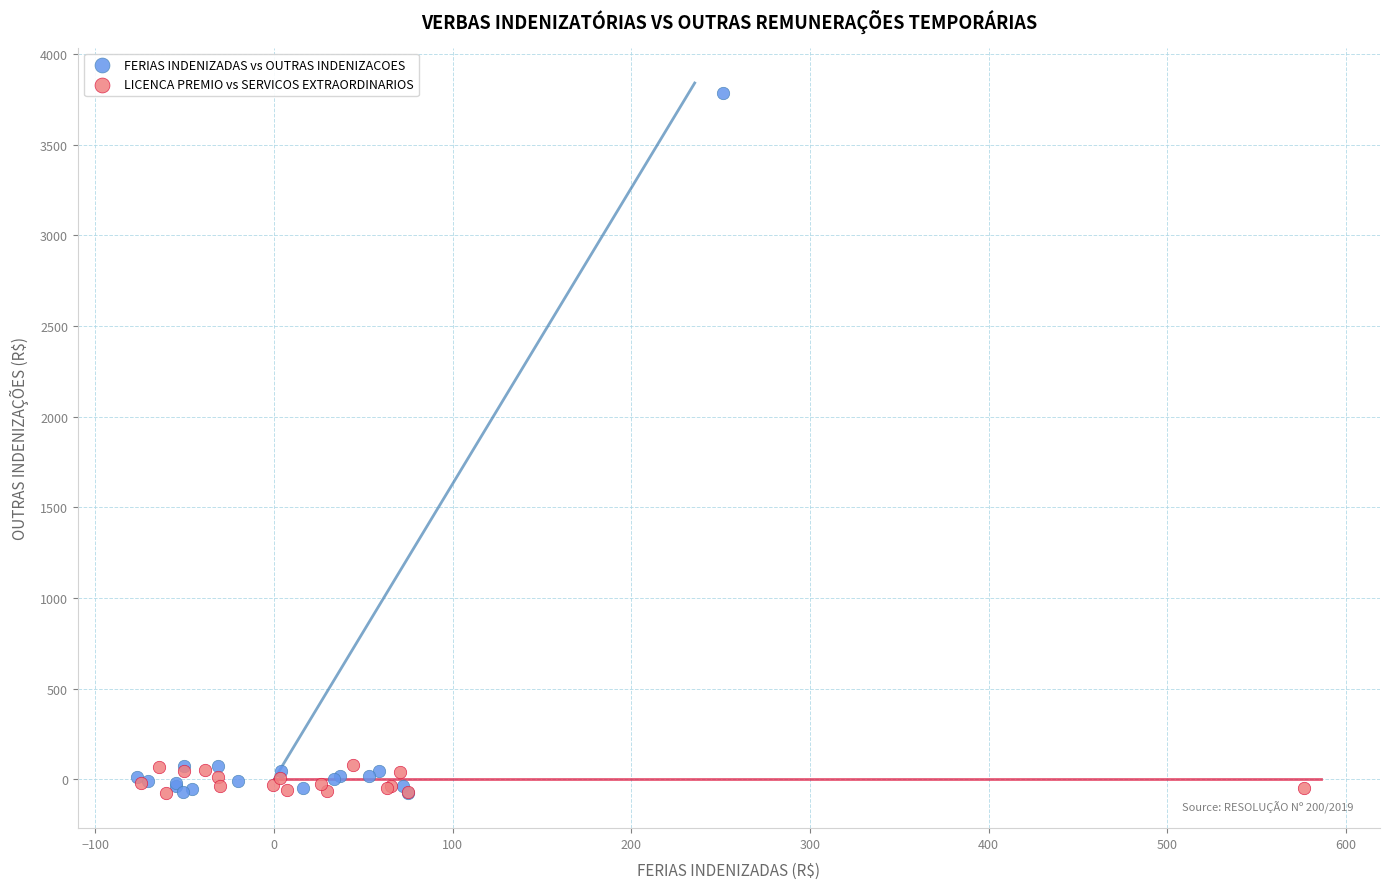

Which series reaches the maximum Y coordinate?

FERIAS INDENIZADAS vs OUTRAS INDENIZACOES